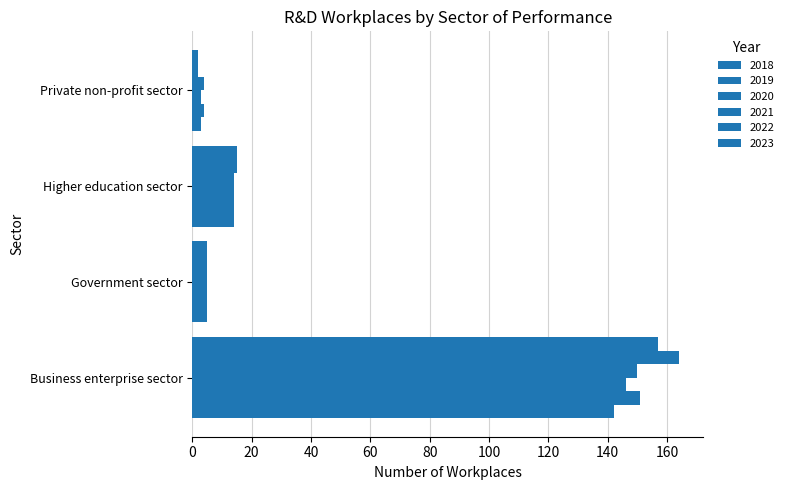

Reading left to right, what are all the values shown in this chart?

2018: Business enterprise sector=142	Government sector=5	Higher education sector=14	Private non-profit sector=3
2019: Business enterprise sector=151	Government sector=5	Higher education sector=14	Private non-profit sector=4
2020: Business enterprise sector=146	Government sector=5	Higher education sector=14	Private non-profit sector=3
2021: Business enterprise sector=150	Government sector=5	Higher education sector=14	Private non-profit sector=4
2022: Business enterprise sector=164	Government sector=5	Higher education sector=15	Private non-profit sector=2
2023: Business enterprise sector=157	Government sector=5	Higher education sector=15	Private non-profit sector=2